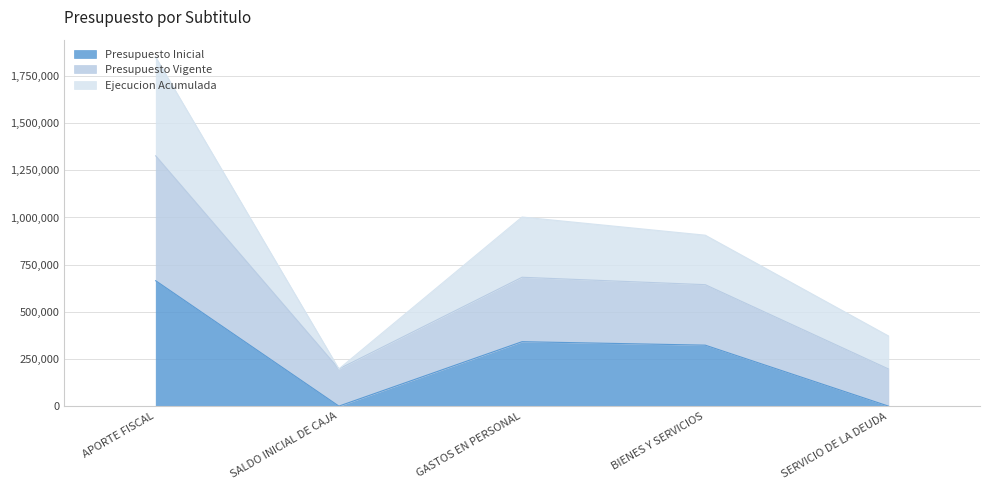

The value of Presupuesto Vigente at BIENES Y SERVICIOS is 893045. True or false?

False